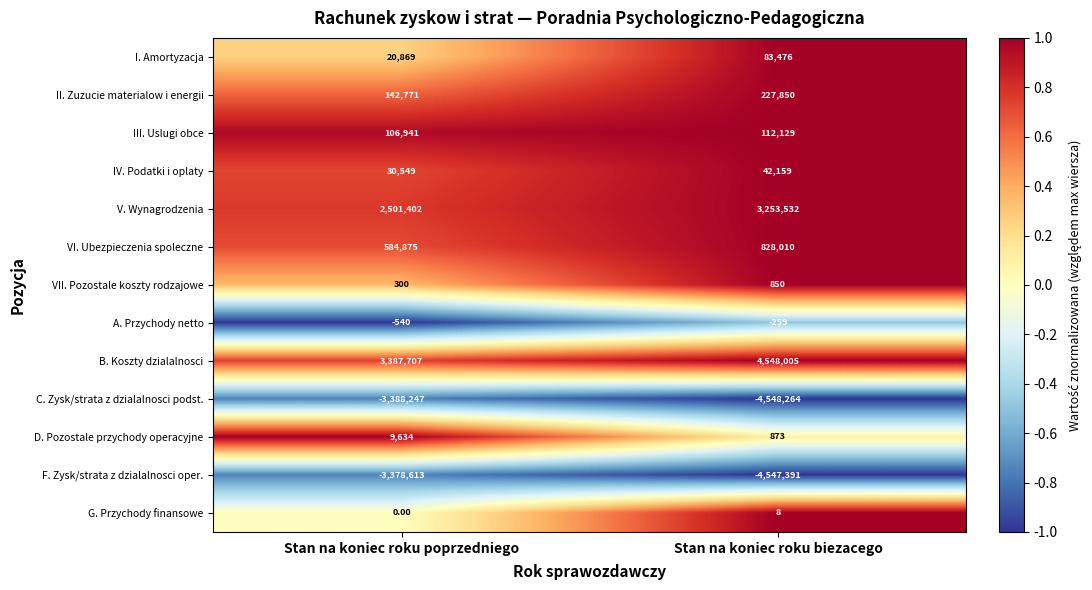

Where is VI. Ubezpieczenia spoleczne nearest to the value 706442?

Stan na koniec roku poprzedniego